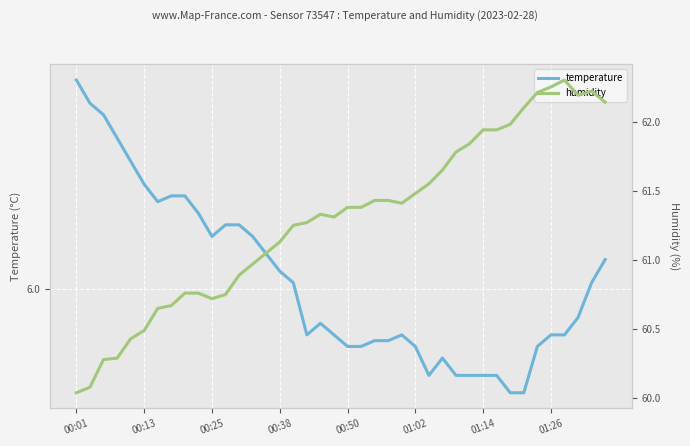

In humidity, how many points are lower than both neighbors (excluding endpoints)?

4